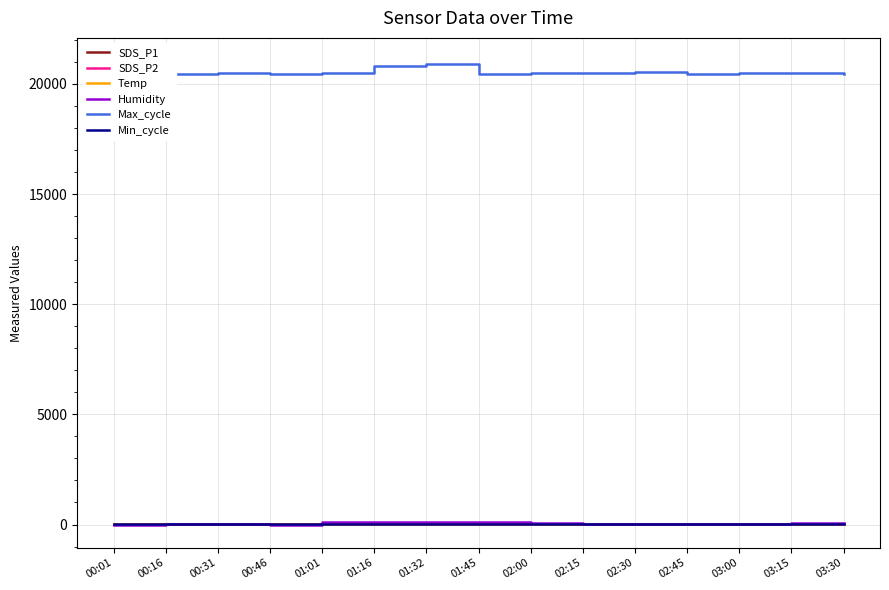

Count the number of data series in this chart.

6